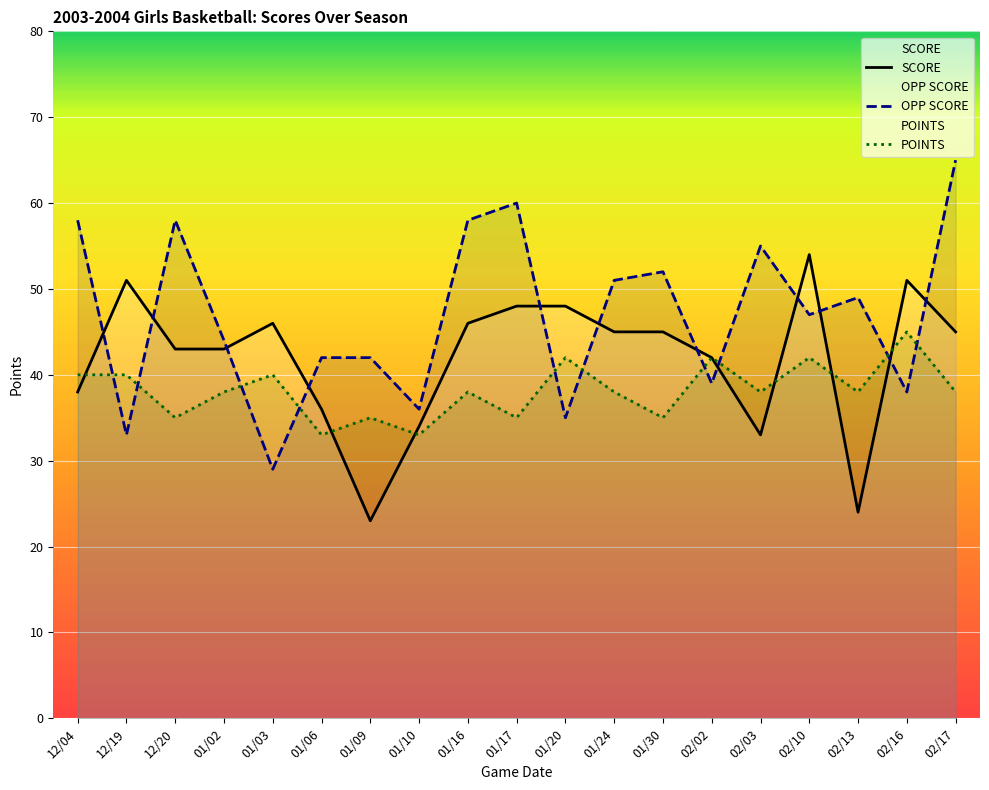

What is the value of the POINTS point at the 18th from the left?

45